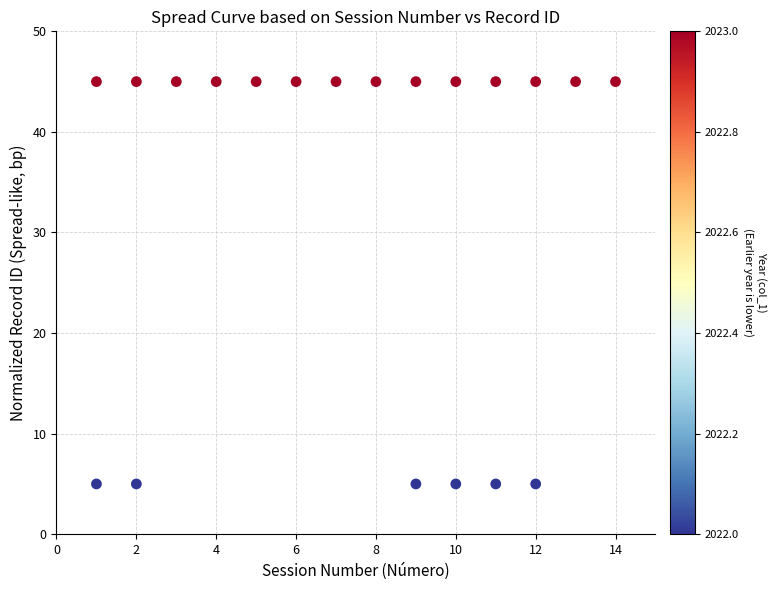

What is the range of X values (max minus min)?

13.0